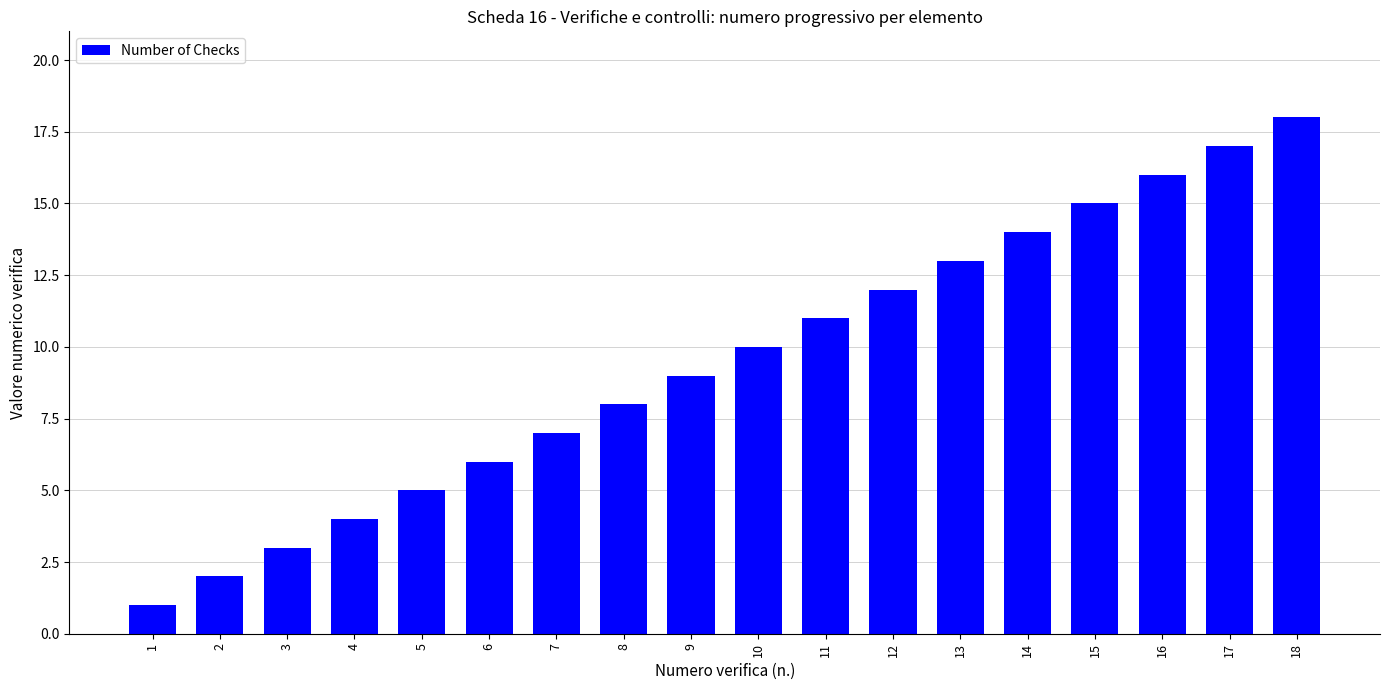

The chart shows a value of 4 at 4. True or false?

True